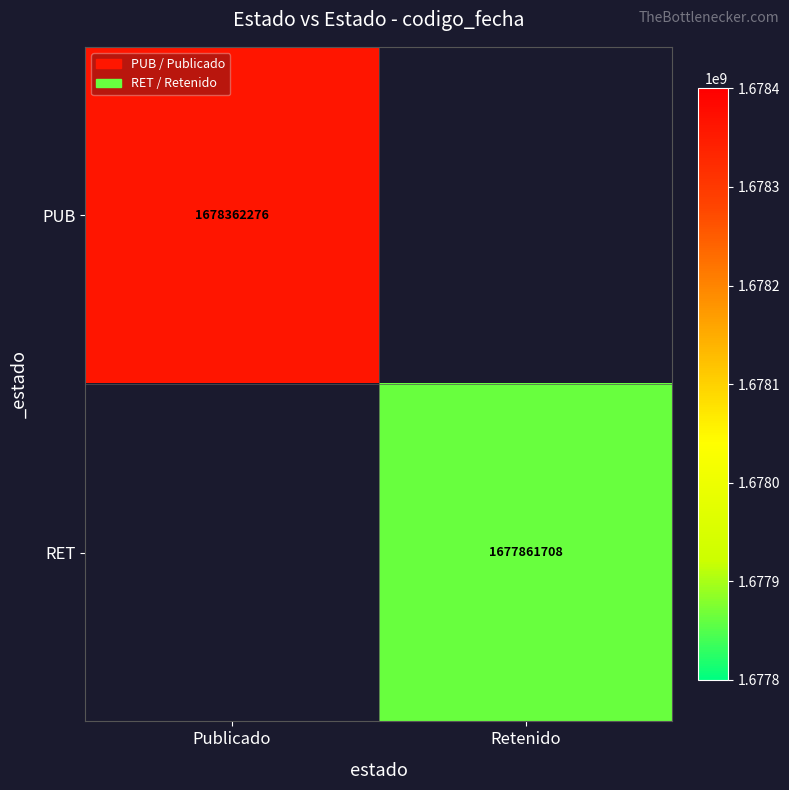

The value of PUB at Publicado is 784617396. True or false?

False